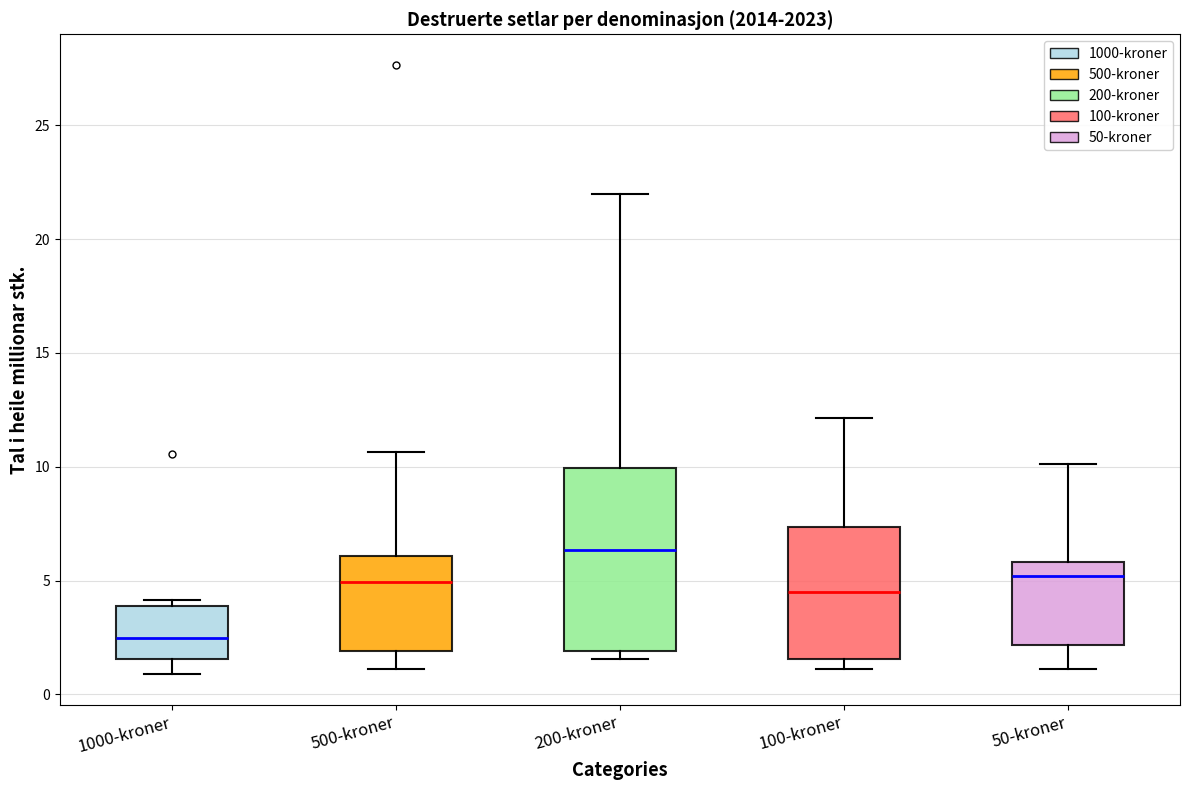

Where is the upper edge of the box for 200-kroner on the y-axis? The values are not printed on the chart, so give them approximately, as read against the axis.

10.0